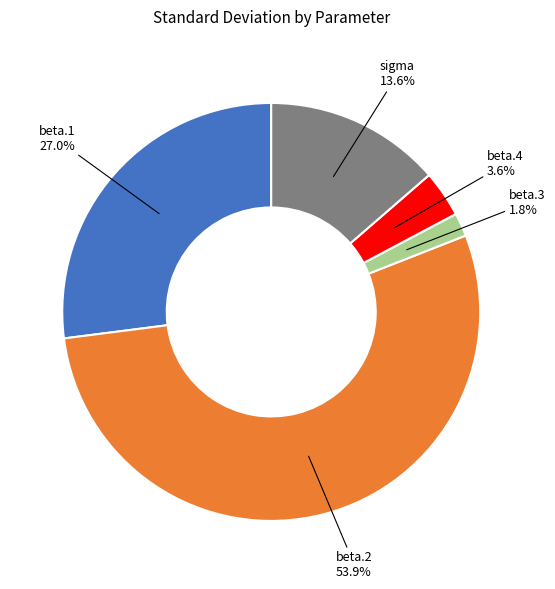

Is it true that sigma is 14% of the pie?

True